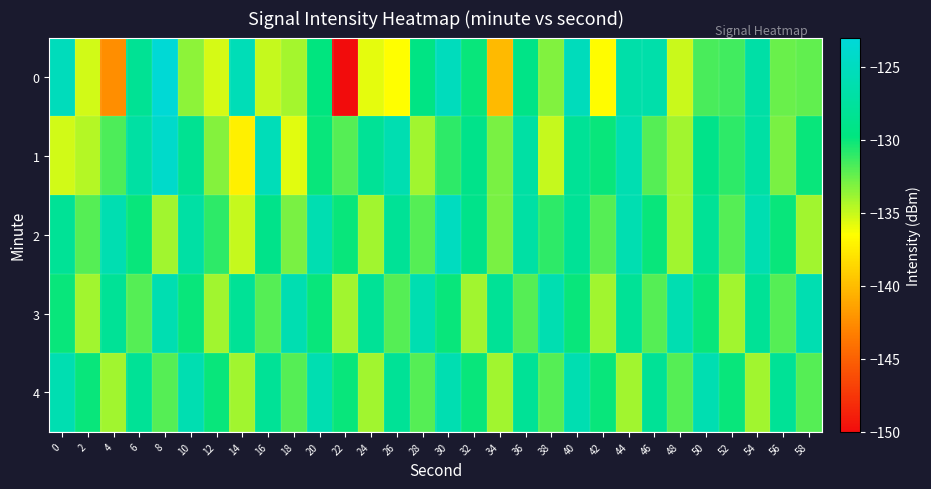

Which series changed the most between 8 and 18?

1